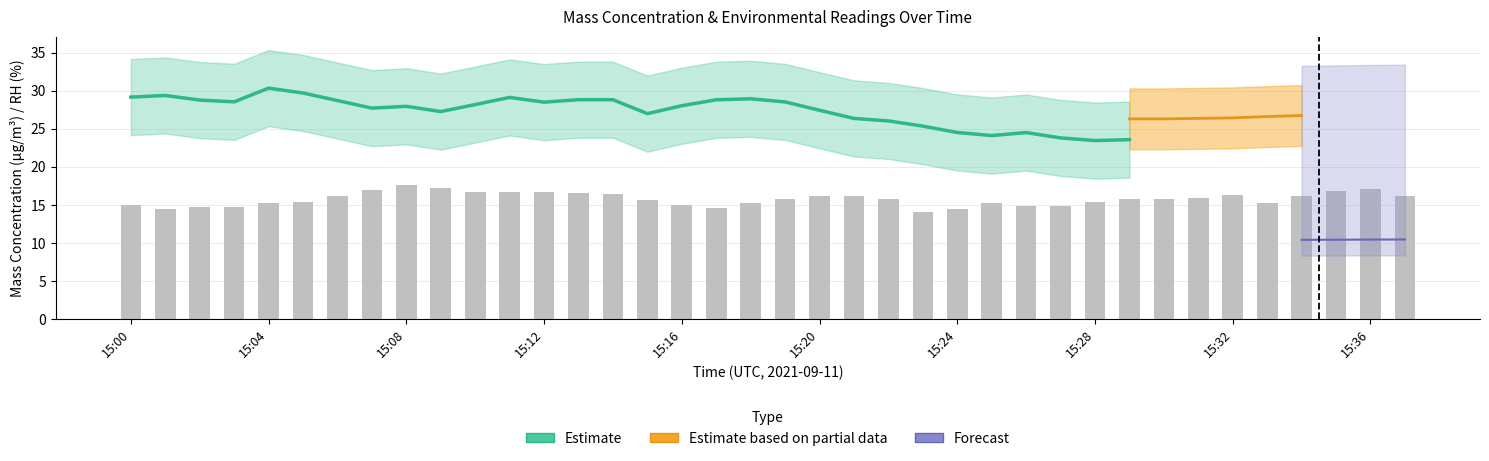

Which series has the widest spread of values?

X0 (Estimate)